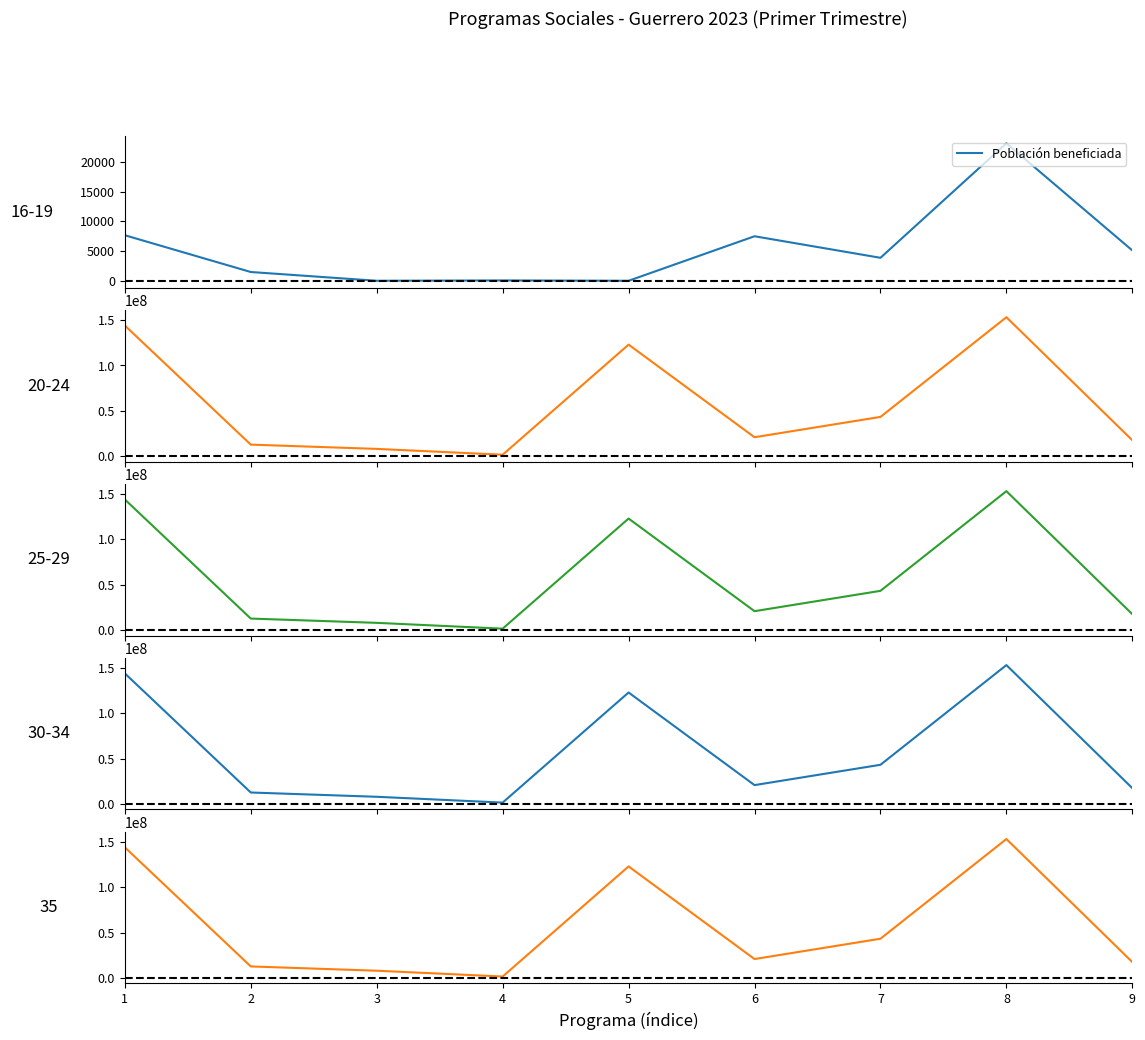

Is it true that Presupuesto aprobado (MXN) equals 57360827.3 at 1?

False